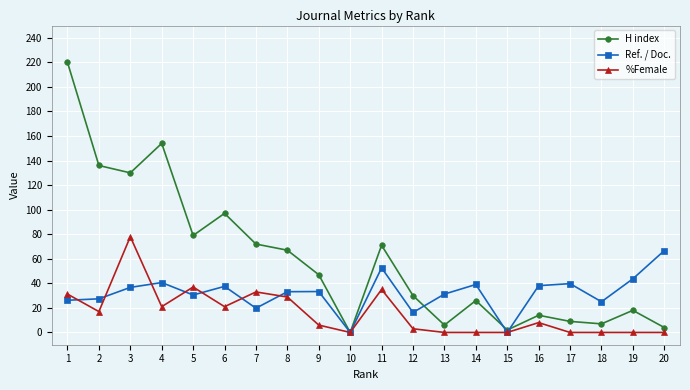

What is the maximum value shown in the chart?

220.0